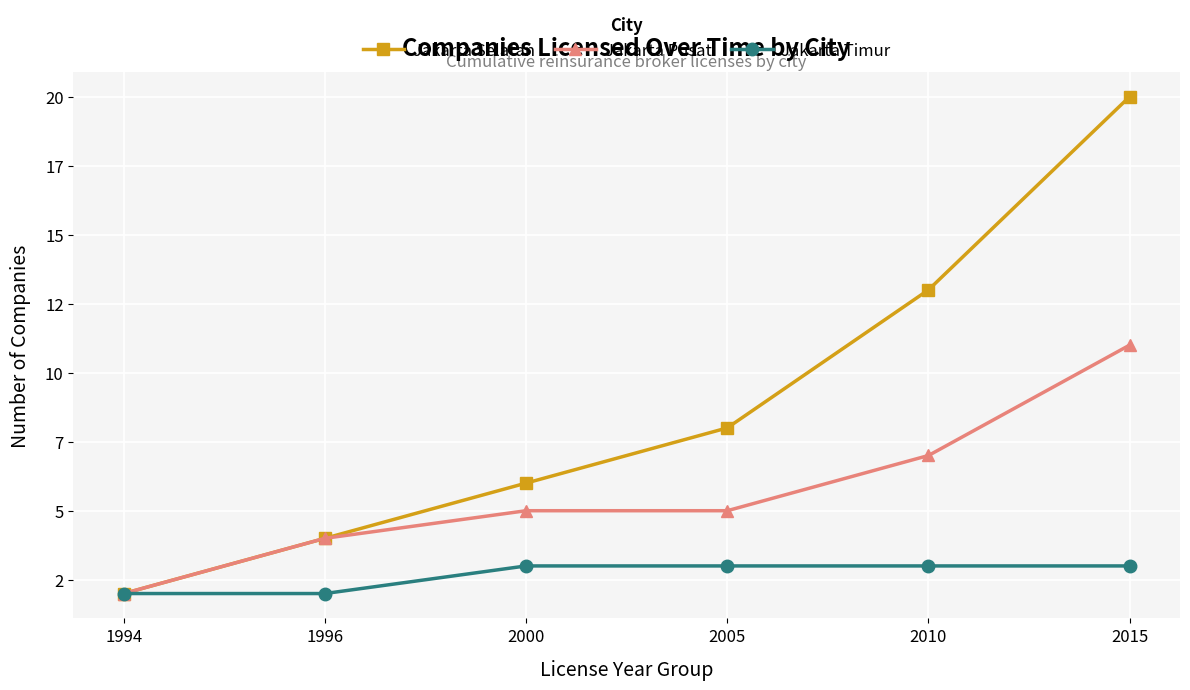

At how many categories does at least one series exceed 6?

3